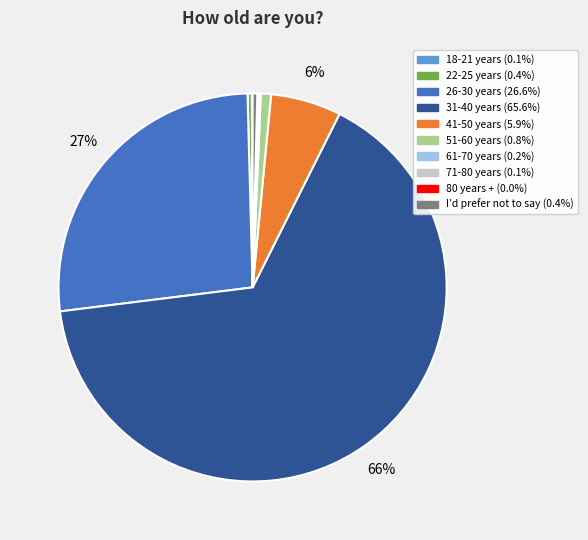

The I’d prefer not to say slice represents 0% of the pie. True or false?

True